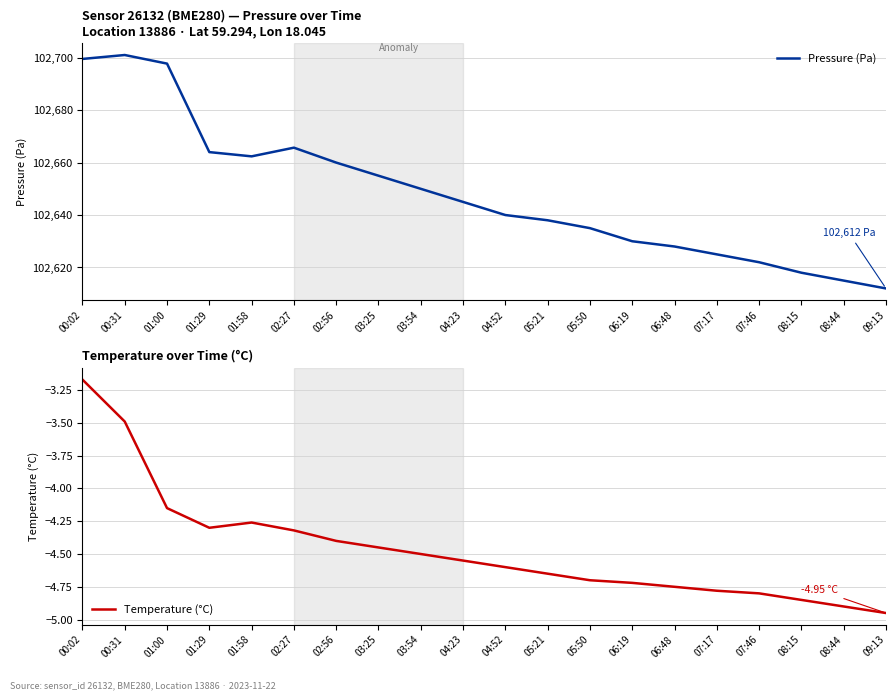

What are all the series names shown in the legend?

Pressure (Pa), Temperature (°C)